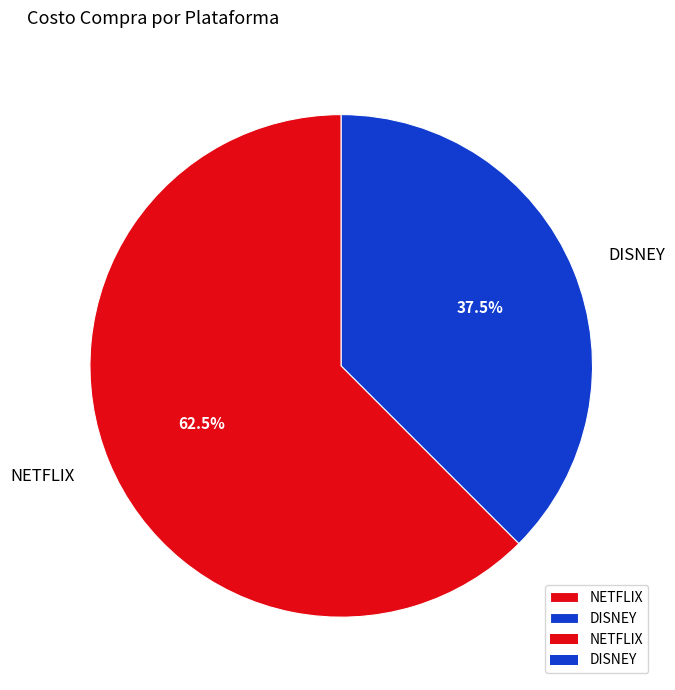

Which slice represents more than half of the pie?

NETFLIX